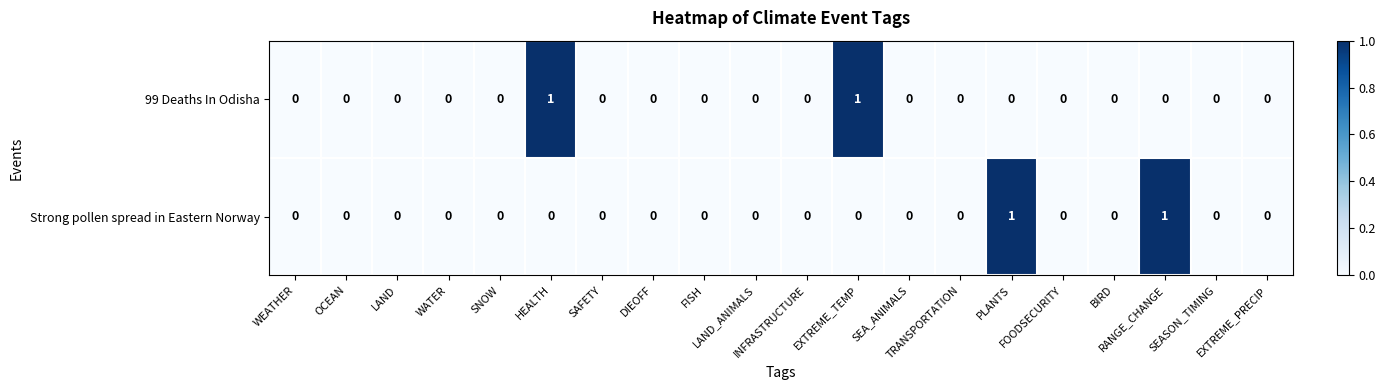

How many Strong pollen spread in Eastern Norway values are between 0 and 1?

20